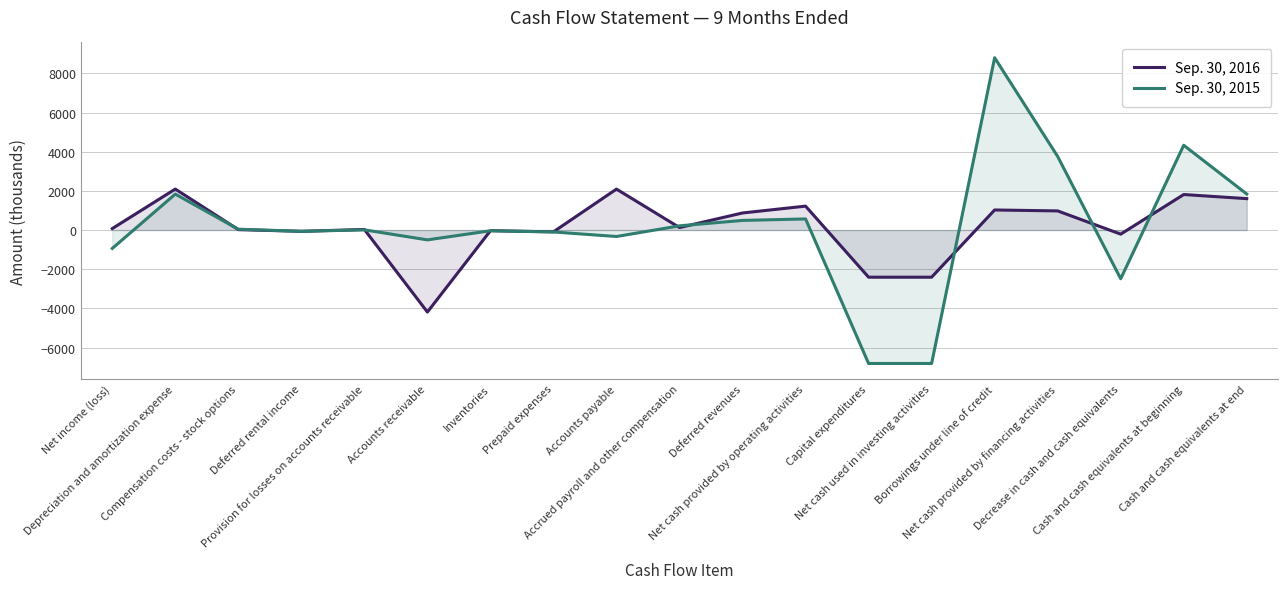

At which category does Sep. 30, 2016 reach its first local peak?

Depreciation and amortization expense